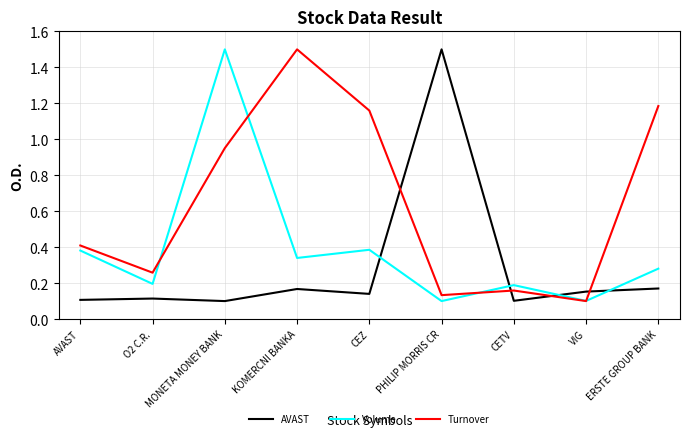

True or false: Volume has more than 2 points higher than both neighbors.

True